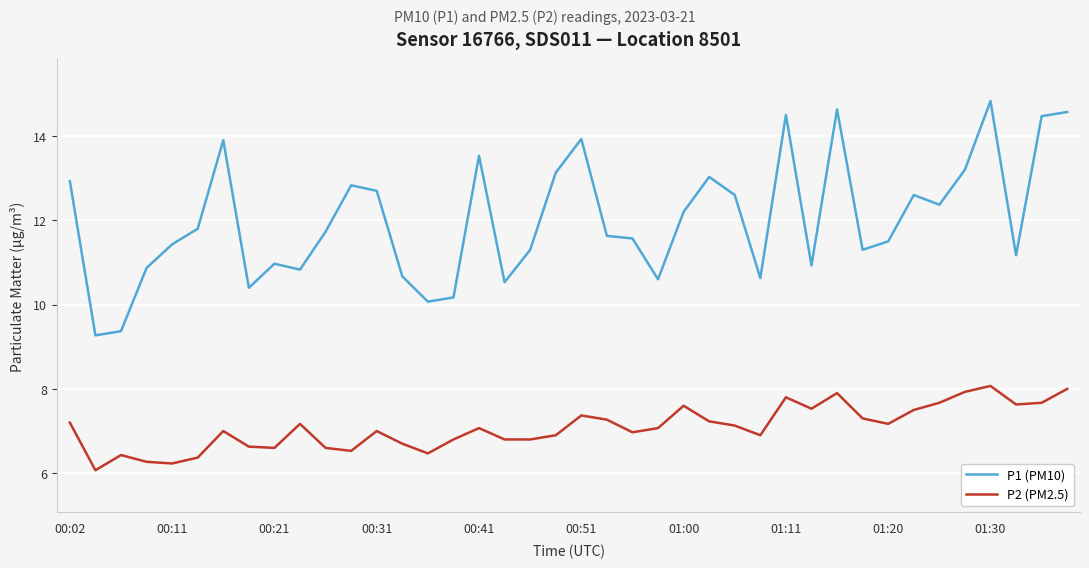

True or false: P2 (PM2.5) and P1 (PM10) cross at least once.

False